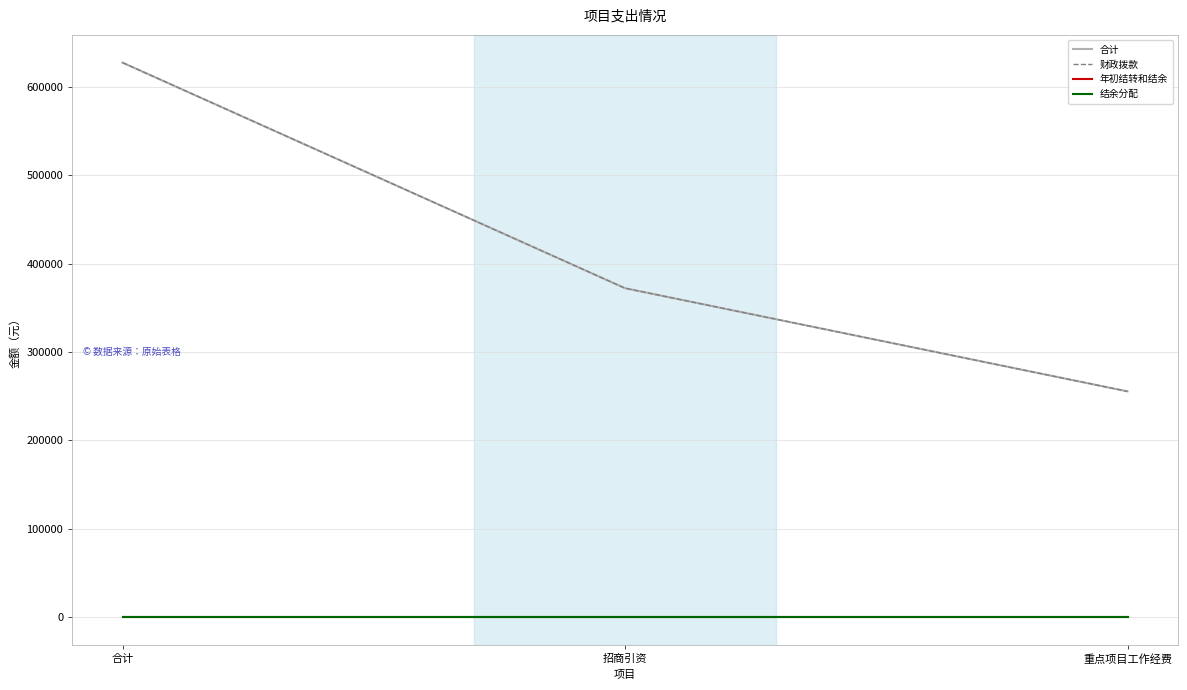

Does the chart have visible grid lines?

Yes